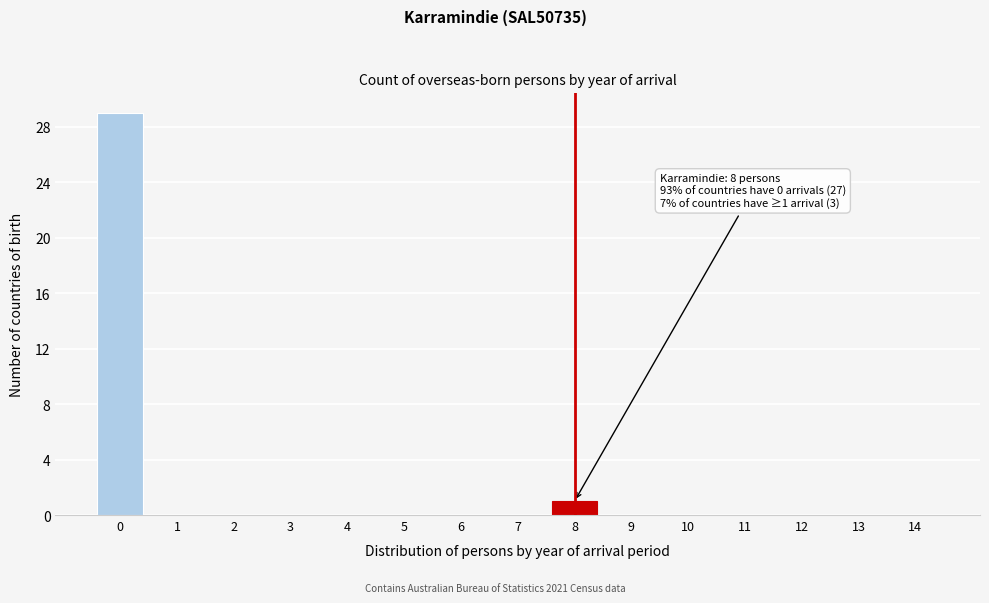

Reading right to left, transcribe all the data shown in this chart.

14=0	13=0	12=0	11=0	10=0	9=0	8=1	7=0	6=0	5=0	4=0	3=0	2=0	1=0	0=29